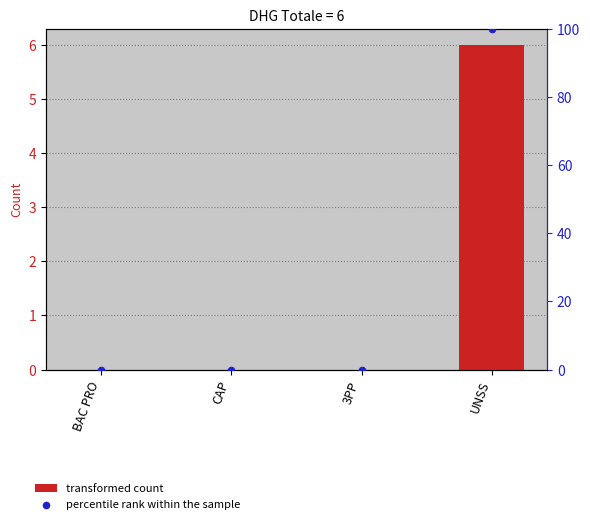

At which category is the sum across all series the highest?

UNSS